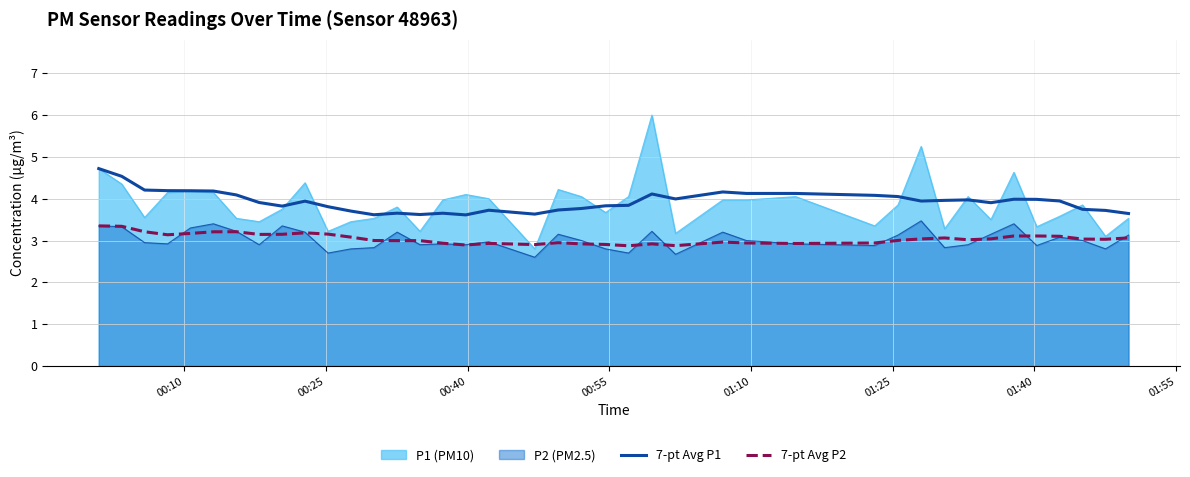

How many distinct data groups are displayed?

4